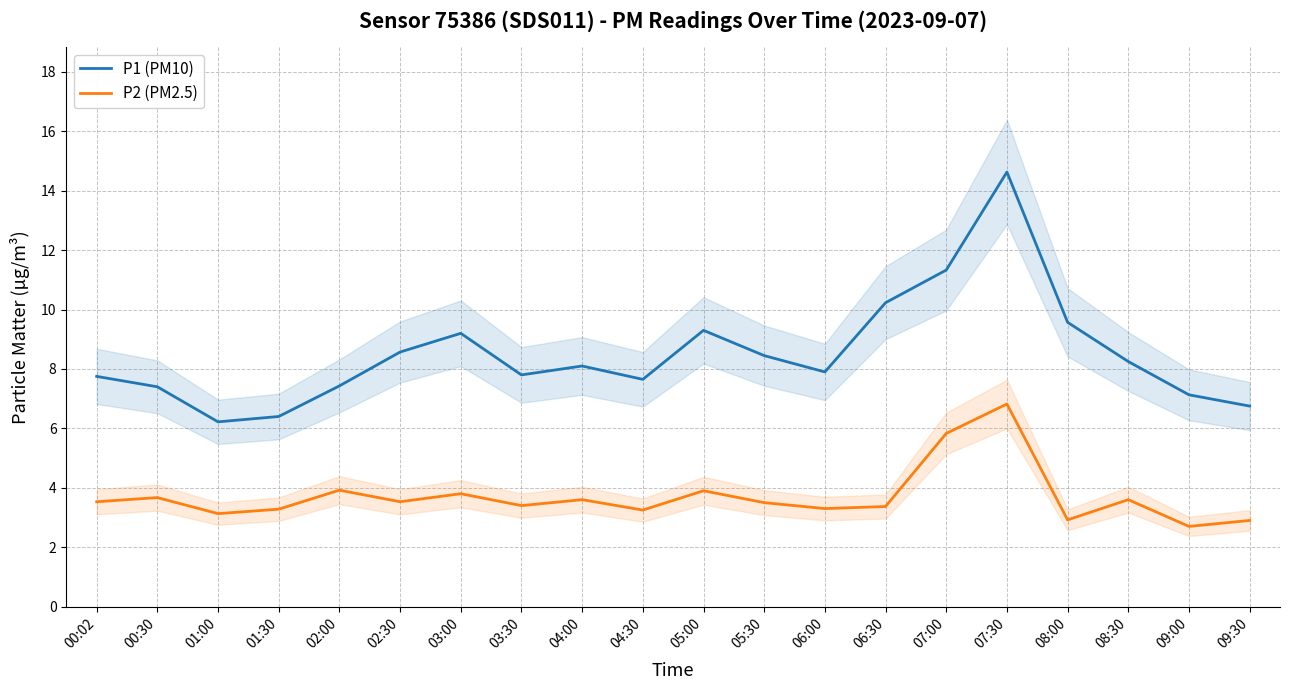

Read the P2 (PM2.5) value at 04:30.

3.2